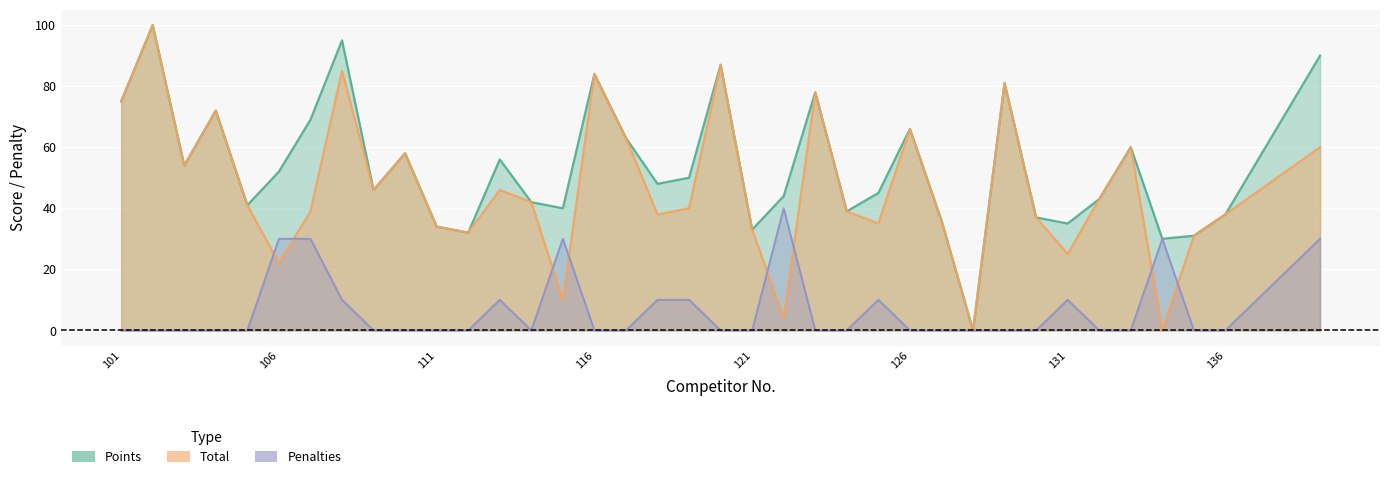

How many data points in Total are above 41?

18